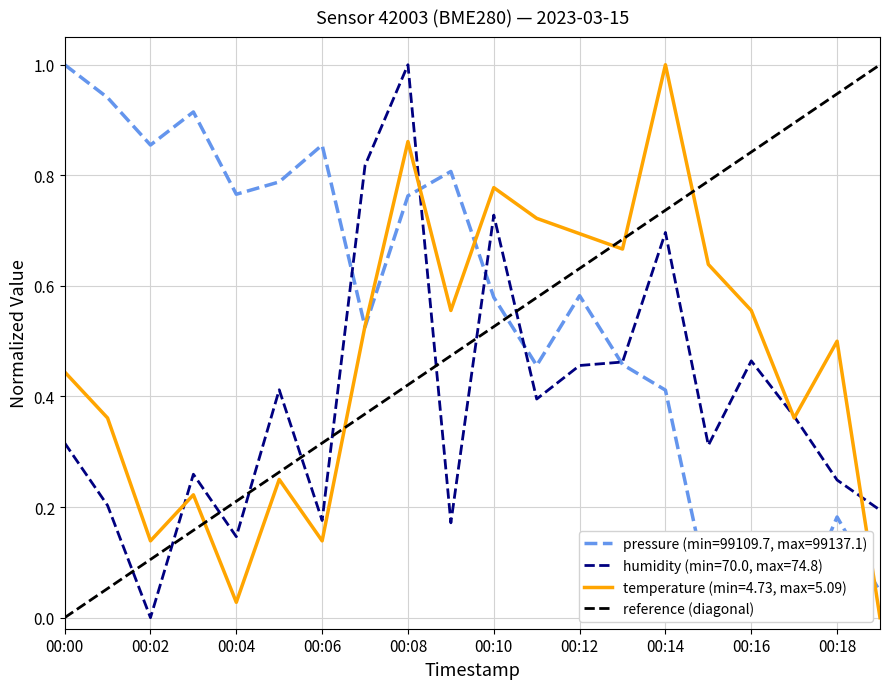

Is this an area chart (filled region under the line)?

No